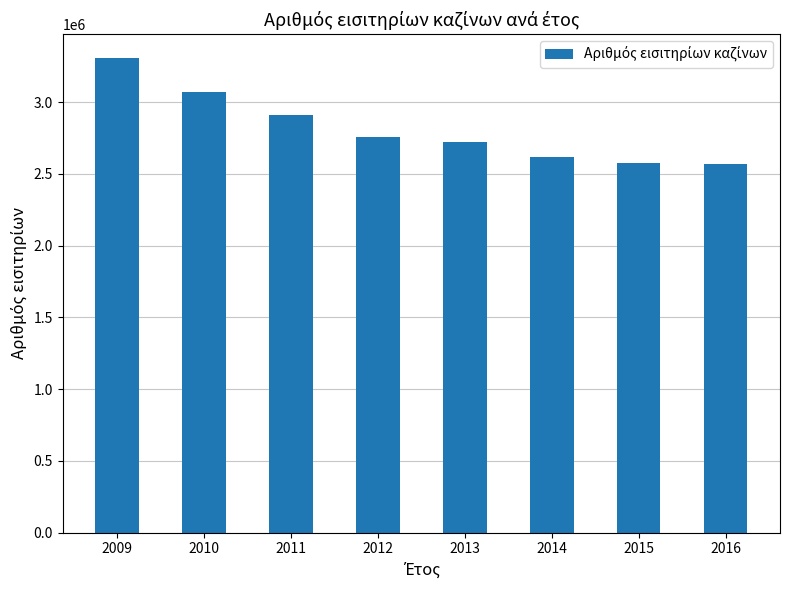

What is the maximum value shown in the chart?

3307711